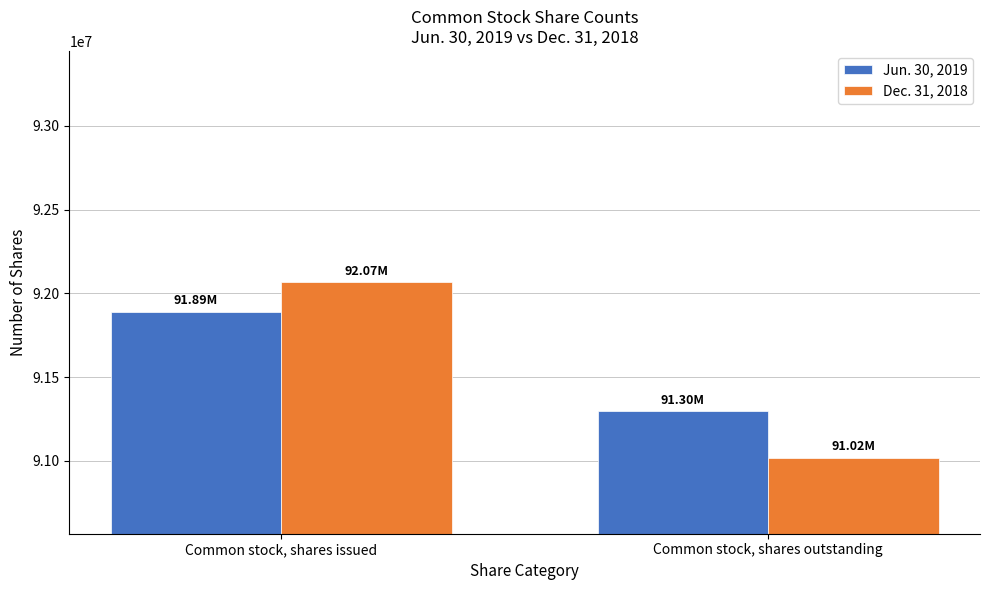

True or false: Dec. 31, 2018 has a value of 92067216 at Common stock, shares issued.

True